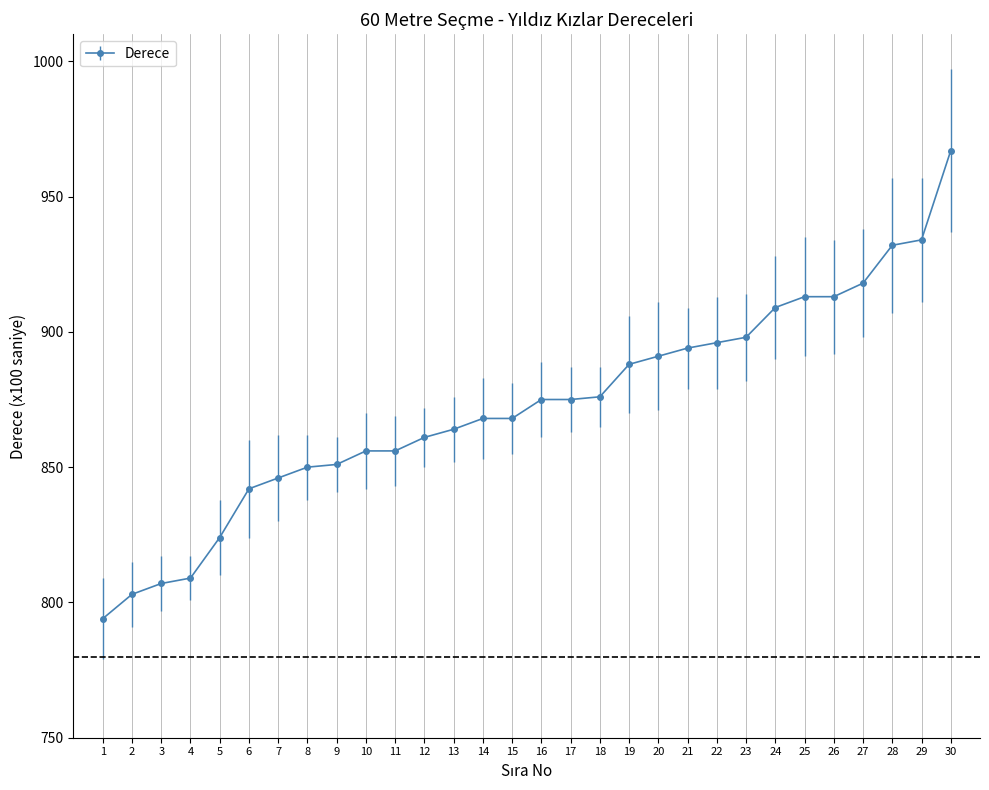

The chart shows a value of 934 at 29. True or false?

True